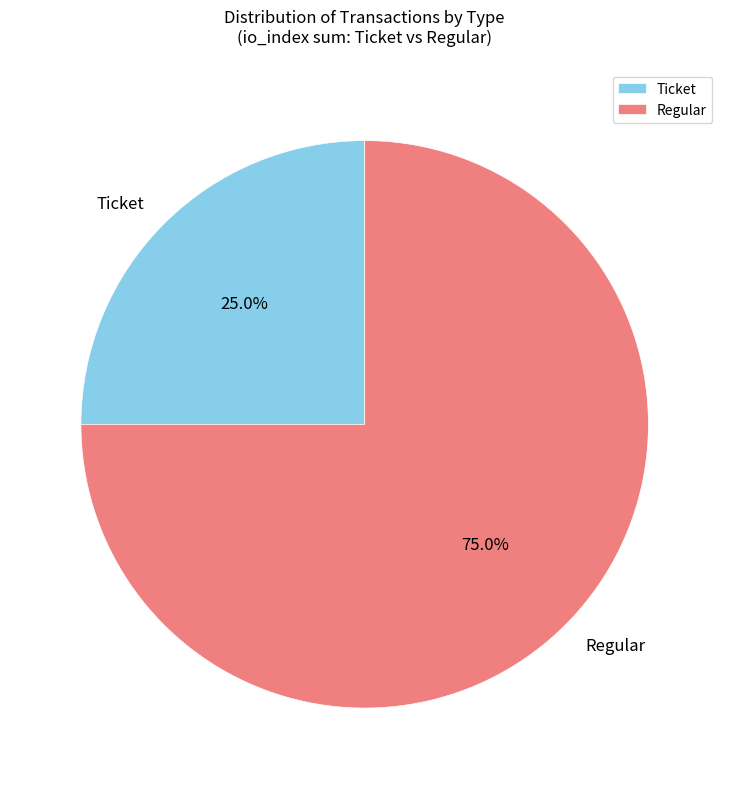

What is the total percentage of Ticket and Regular?

100.0%